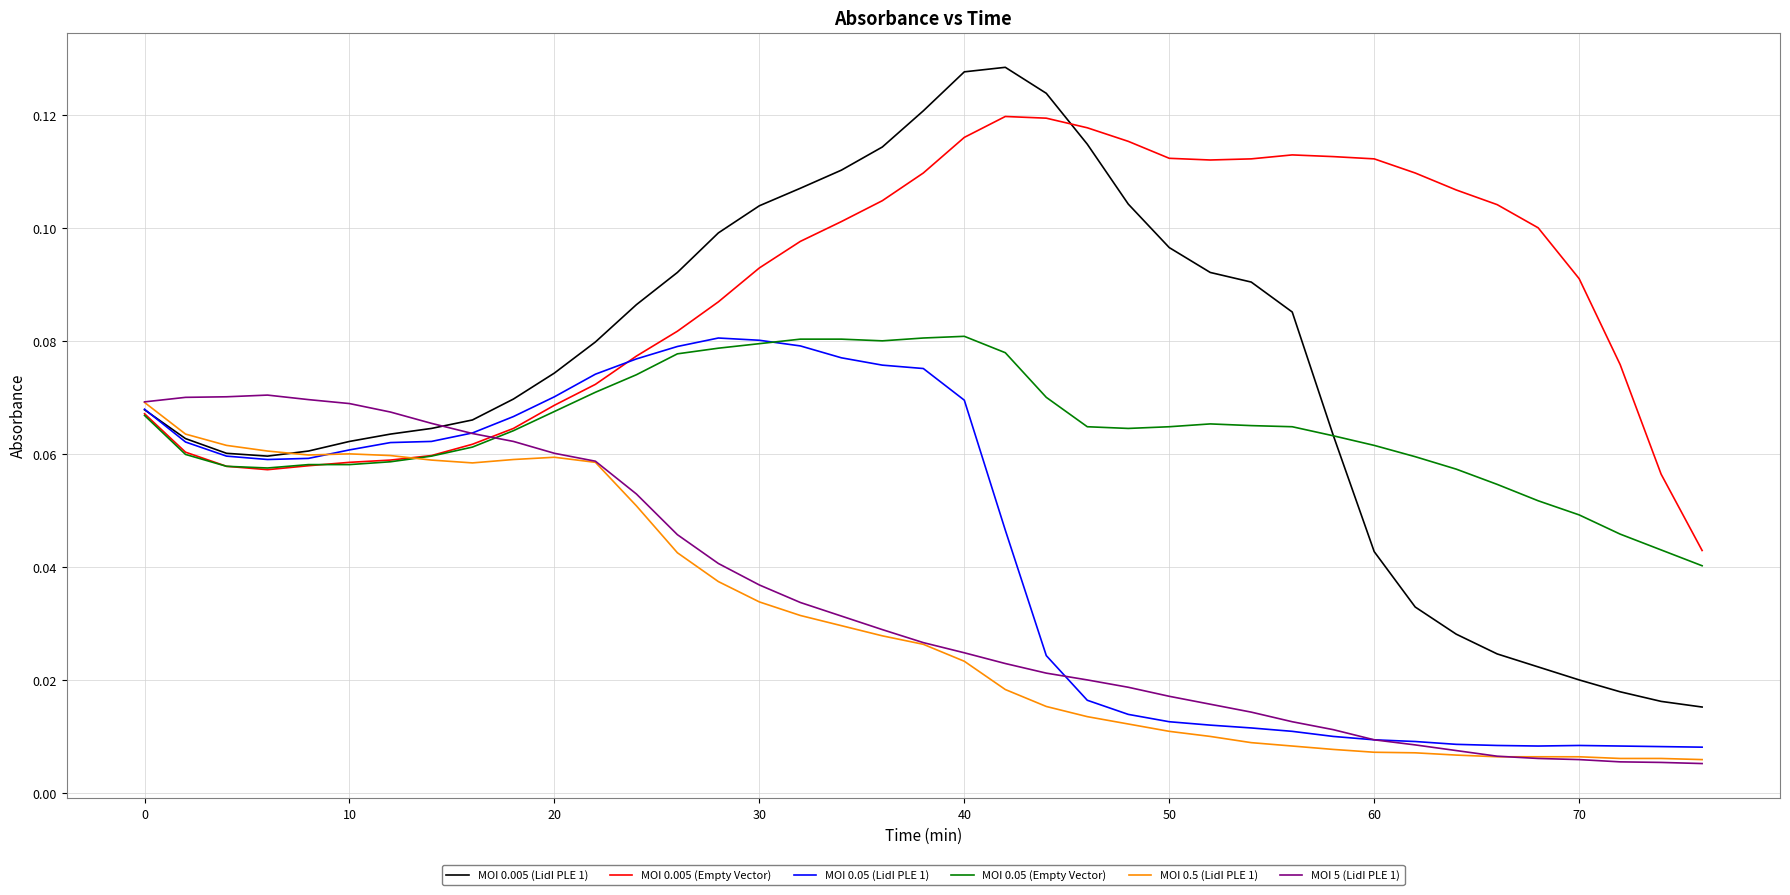

Which series has the largest range (max minus min)?

MOI 0.005 (LidI PLE 1)